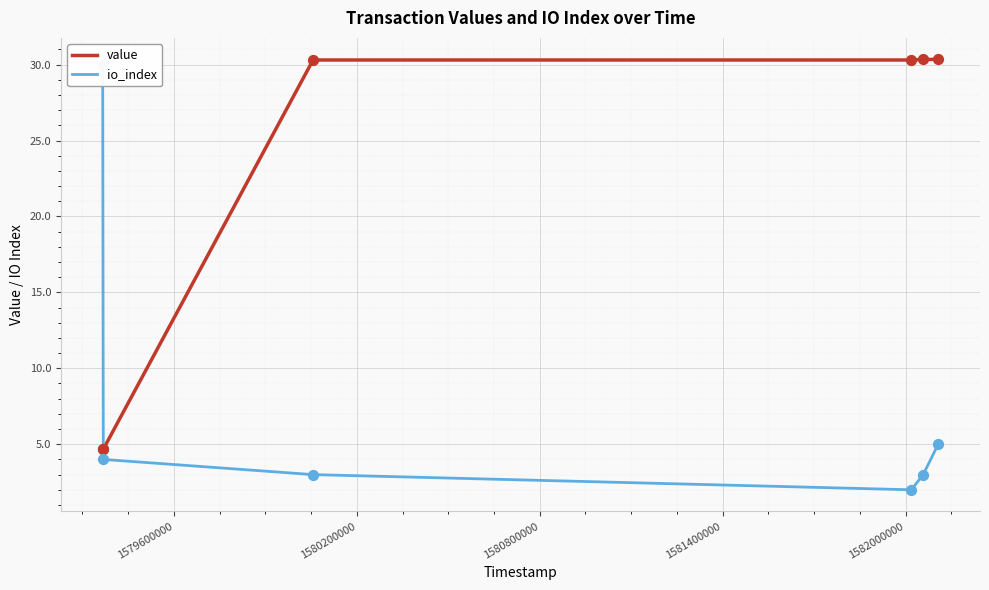

Which series has the largest Y range (max minus min)?

io_index